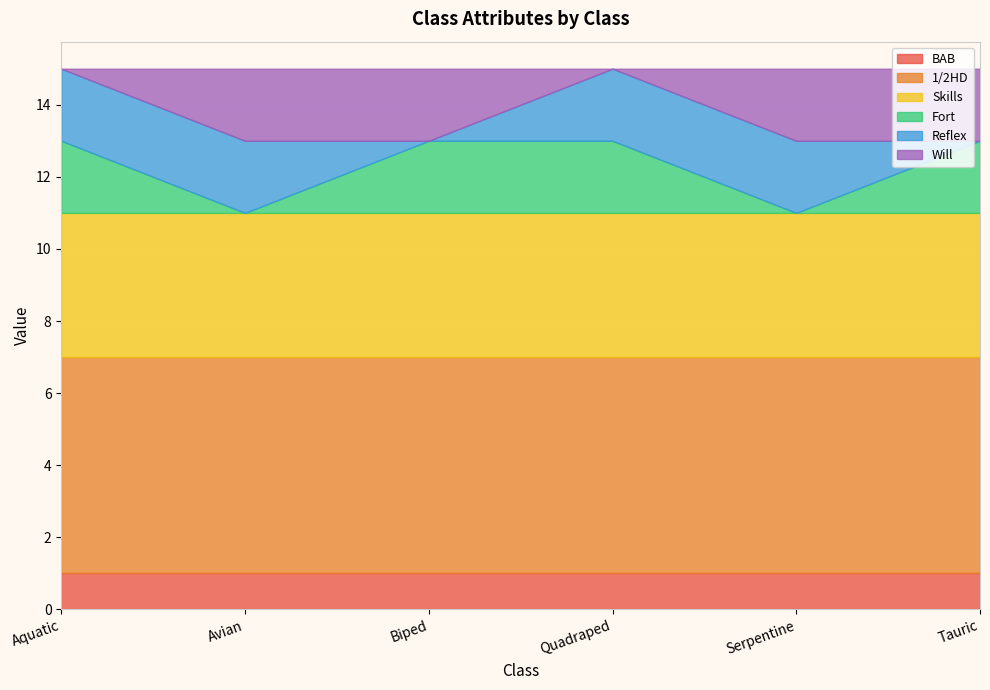

What is the total value across all series at Avian?

15